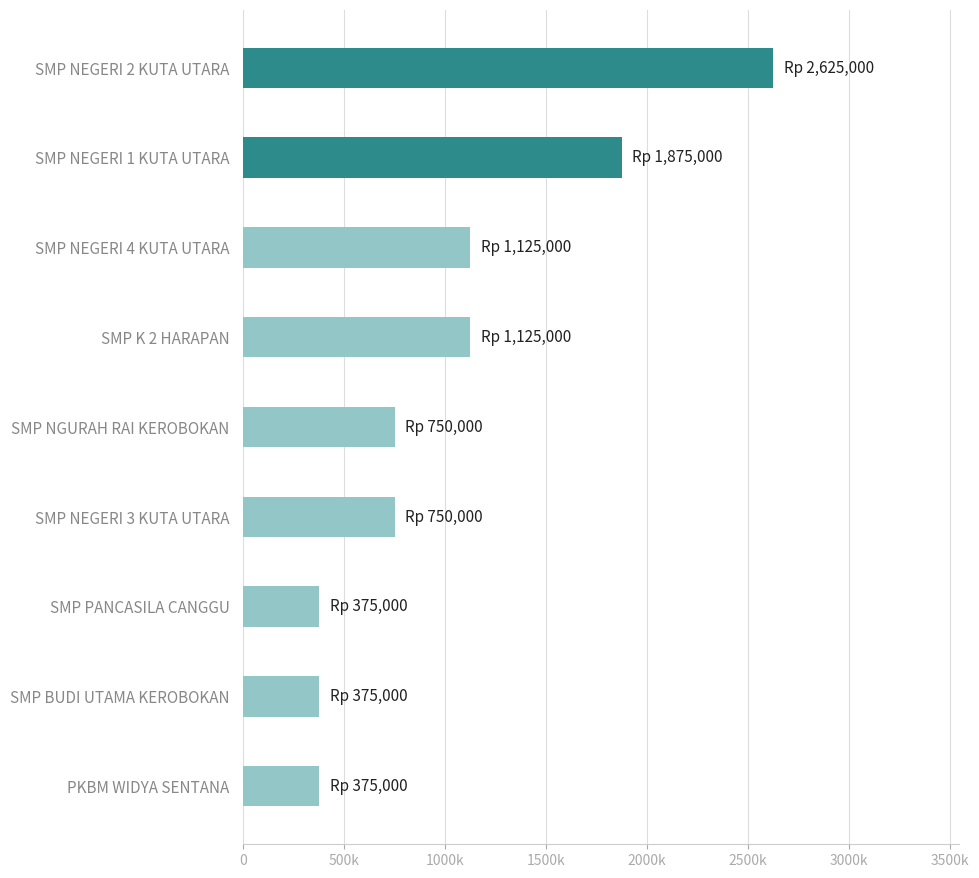

Are the bars horizontal?

Yes